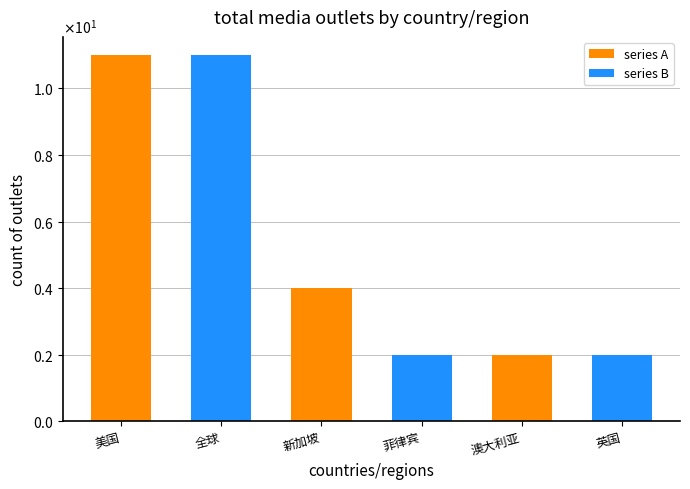

Which category has the lowest value across all series?

英国